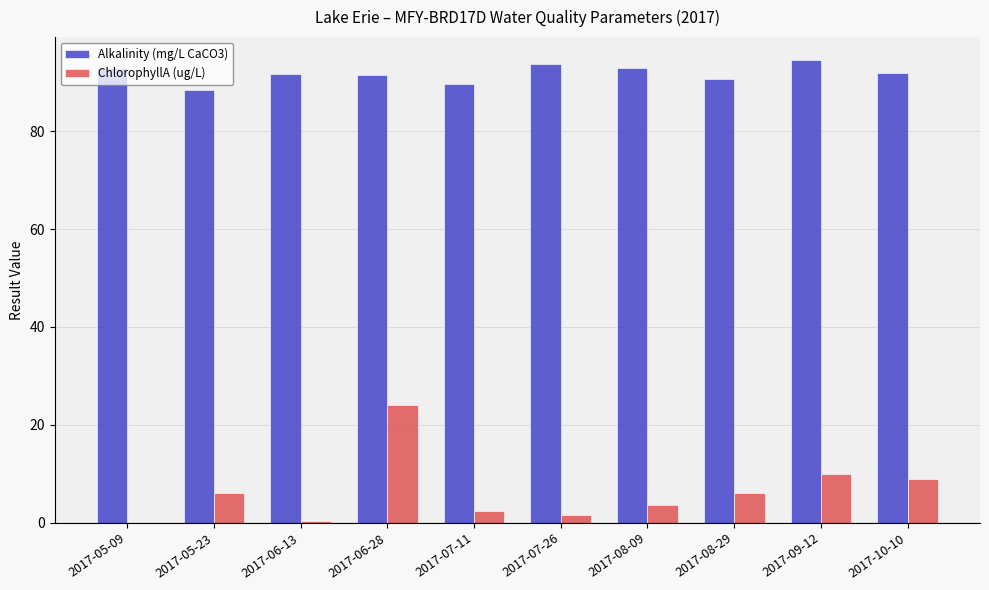

What is the sum of all ChlorophyllA (ug/L) values?

62.7